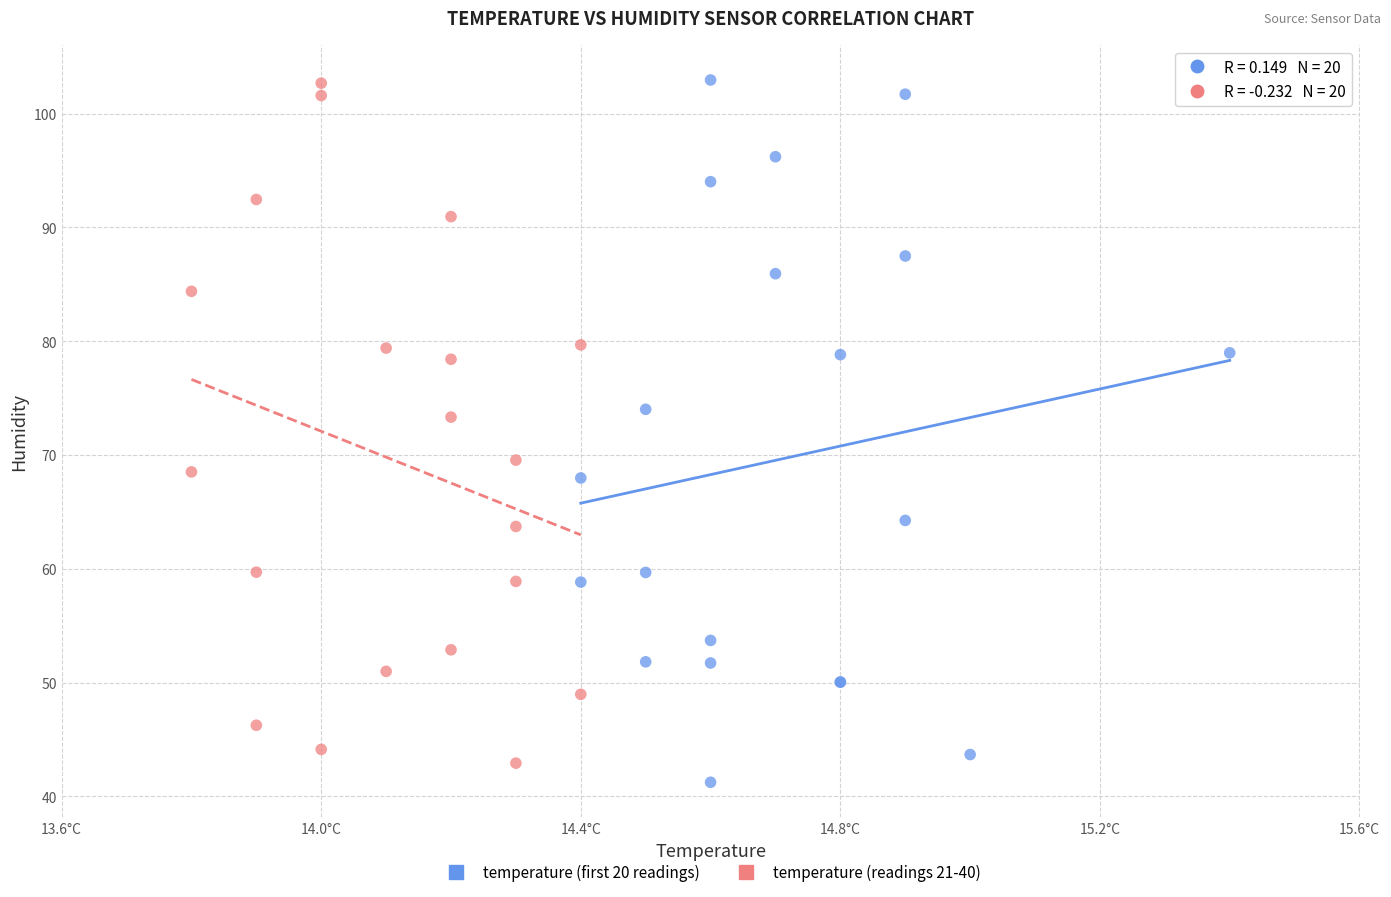

Which series has the largest Y range (max minus min)?

temperature (first 20 readings)